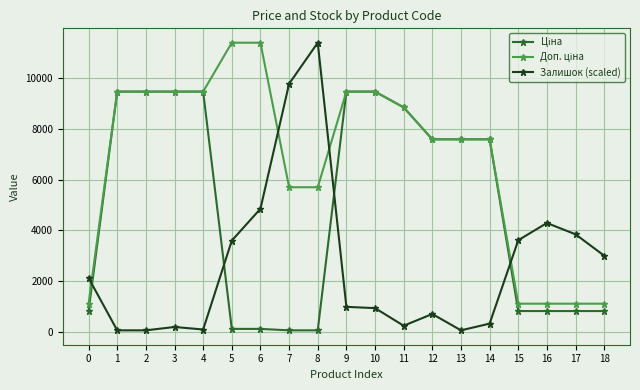

Does the chart display data point markers on the line(s)?

Yes